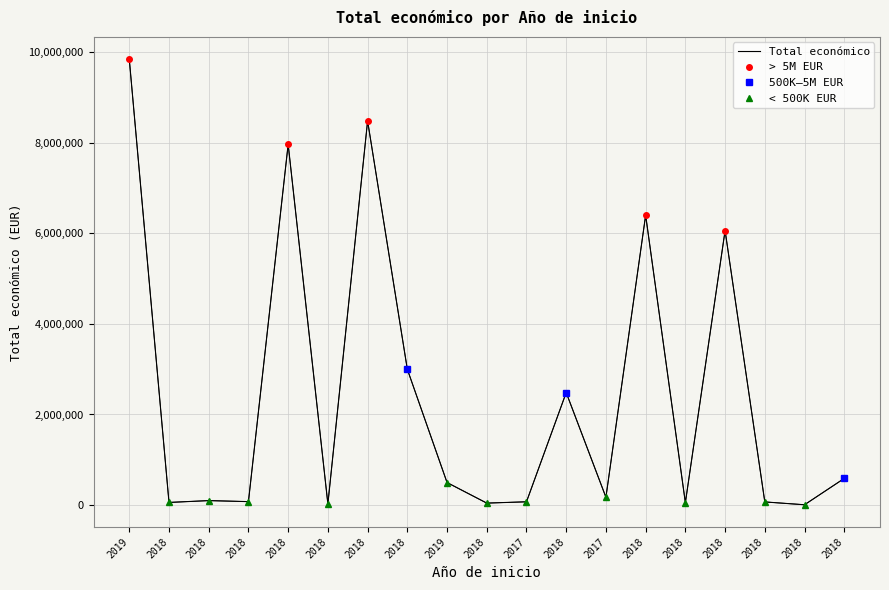

True or false: the data shows 171924 at 2017.

True